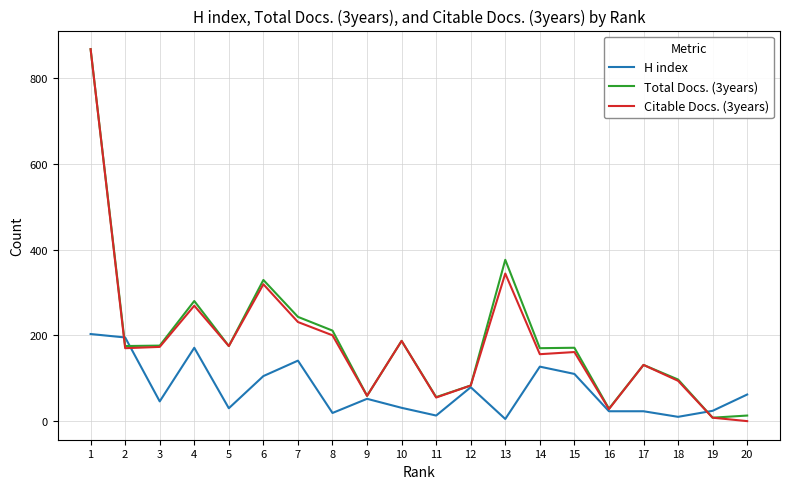

Between 6 and 17, which series saw the biggest shift?

Total Docs. (3years)